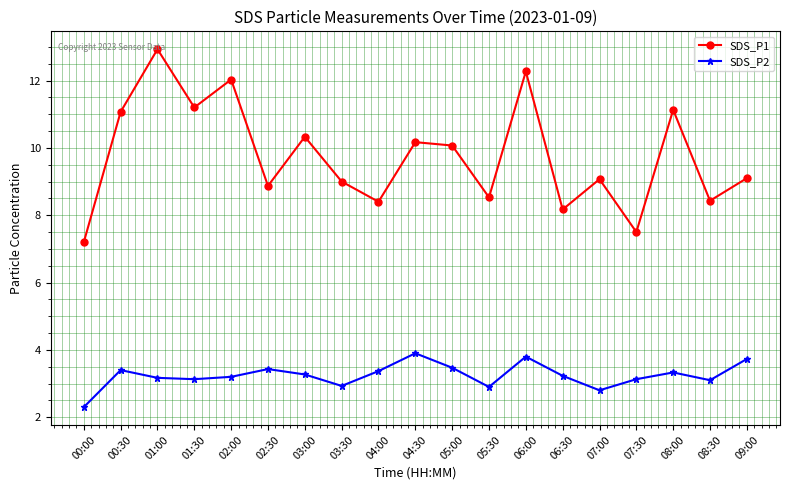

Which series has the widest spread of values?

SDS_P1